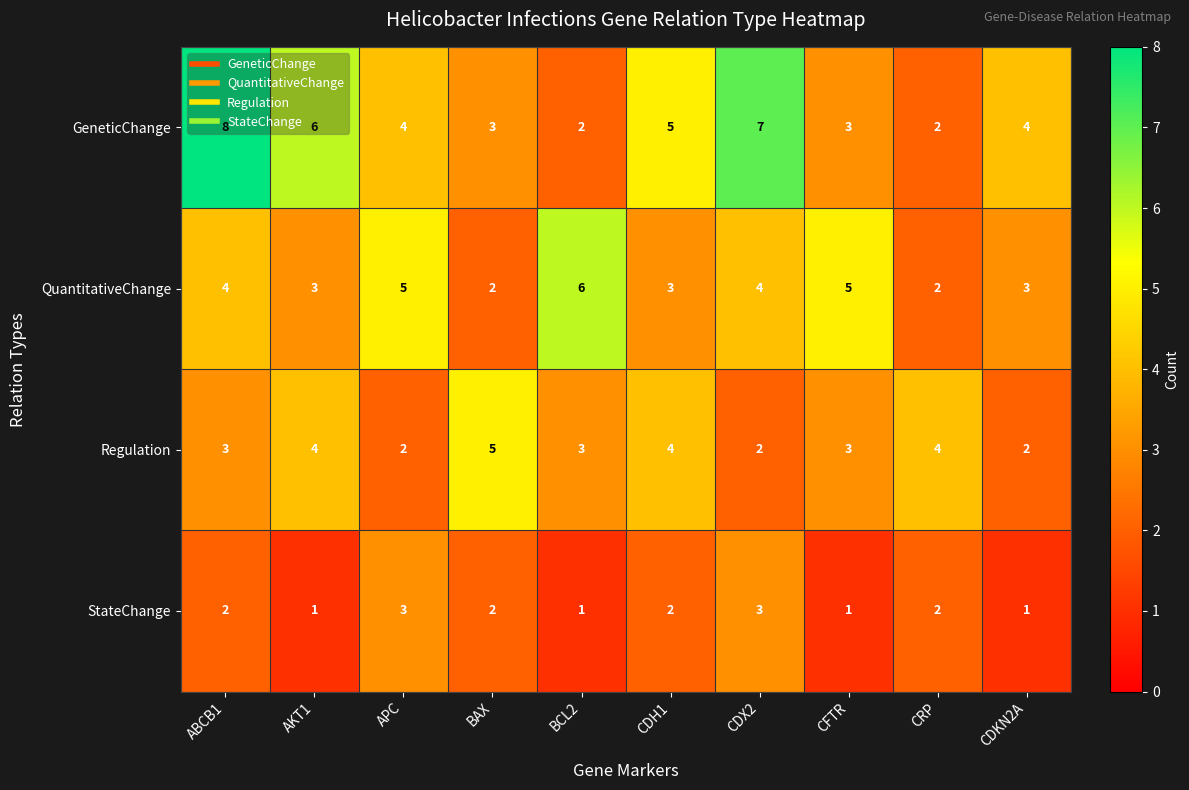

At how many categories does at least one series exceed 2?

10